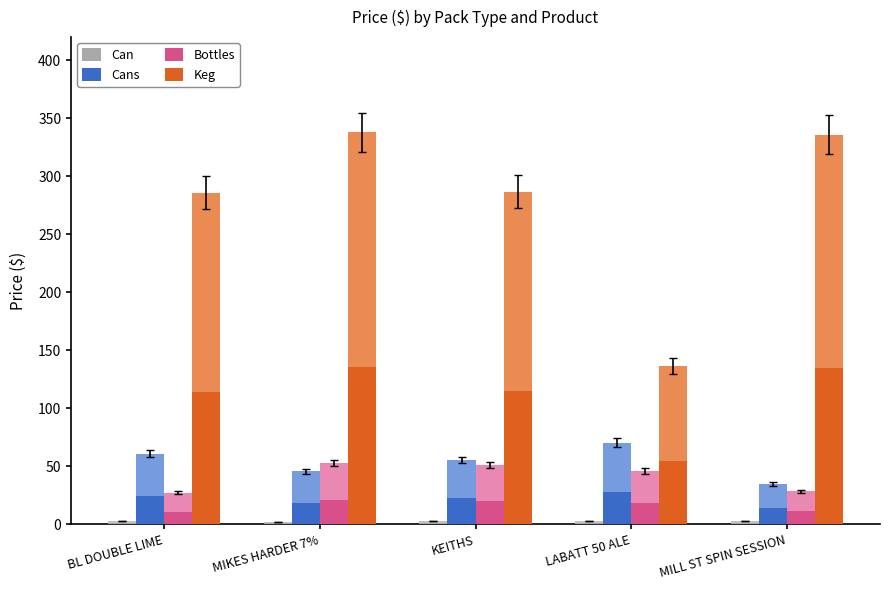

Which label corresponds to the smallest value in the chart?

MIKES HARDER 7%